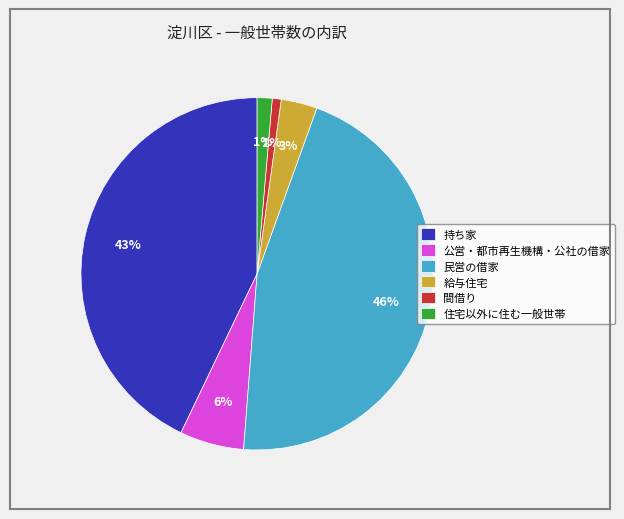

Does any single category account for the majority?

No